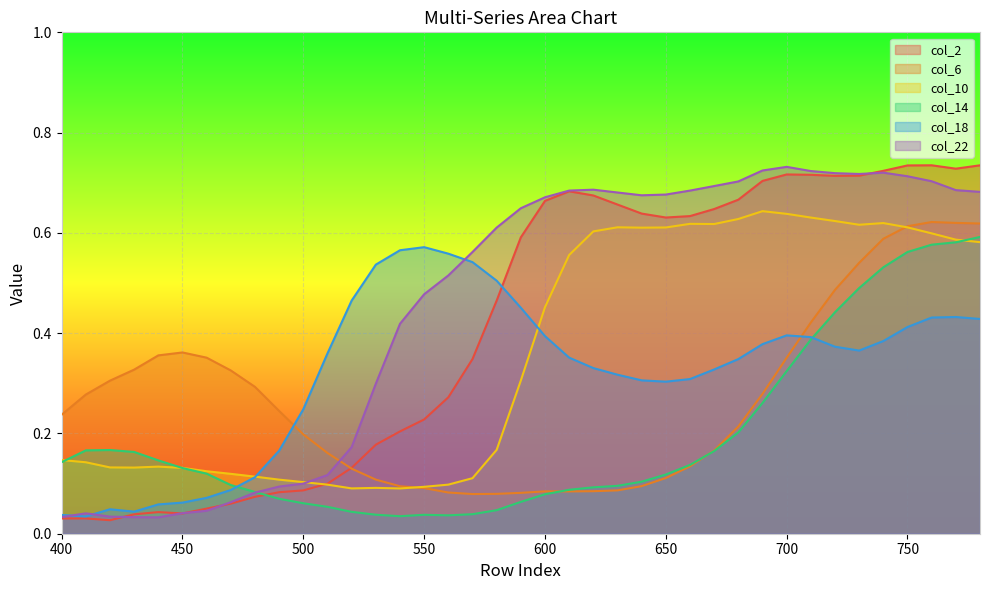

At how many categories does at least one series exceed 0?

39